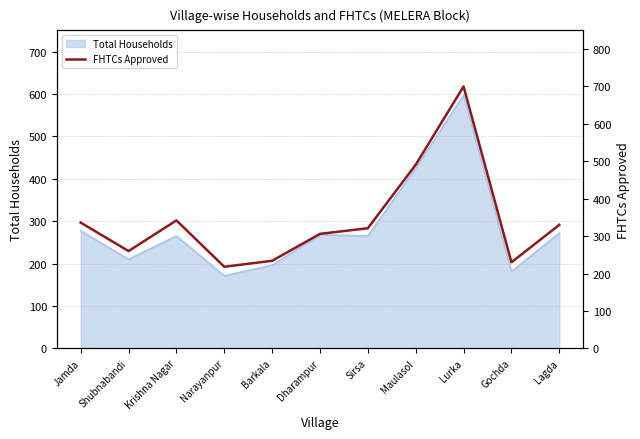

Reading left to right, extract all data points from this chart.

Jamda=336	Shubnabandi=260	Krishna Nagar=342	Narayanpur=218	Barkala=234	Dharampur=306	Sirsa=321	Maulasol=491	Lurka=700	Gochda=230	Lagda=330